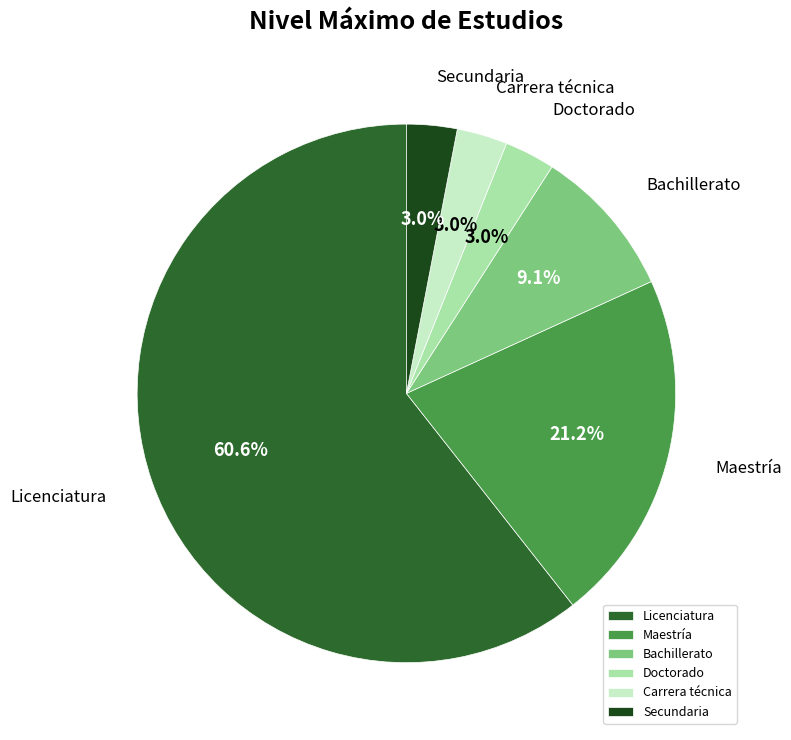

Which category accounts for the majority?

Licenciatura